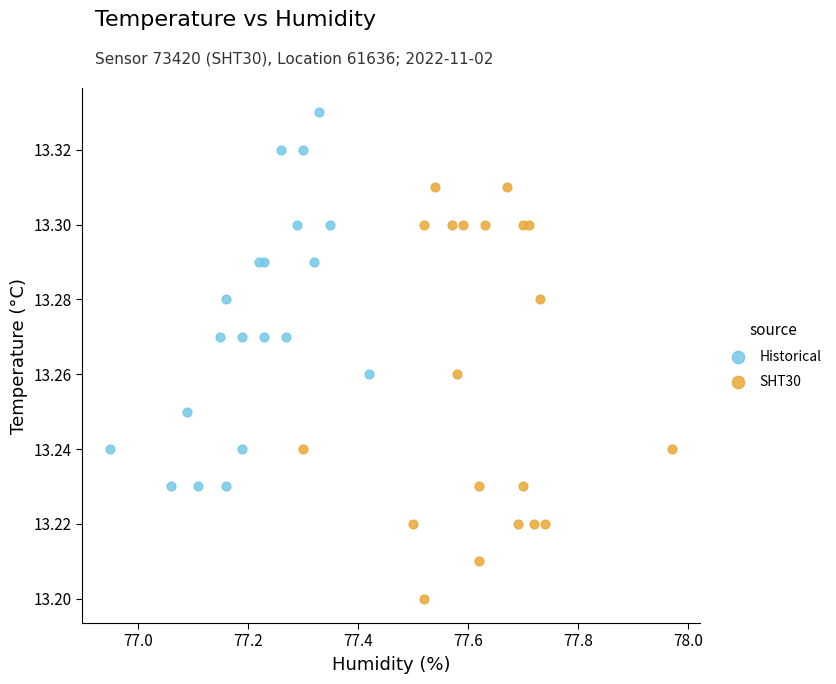

What are all the series names shown in the legend?

Historical, SHT30